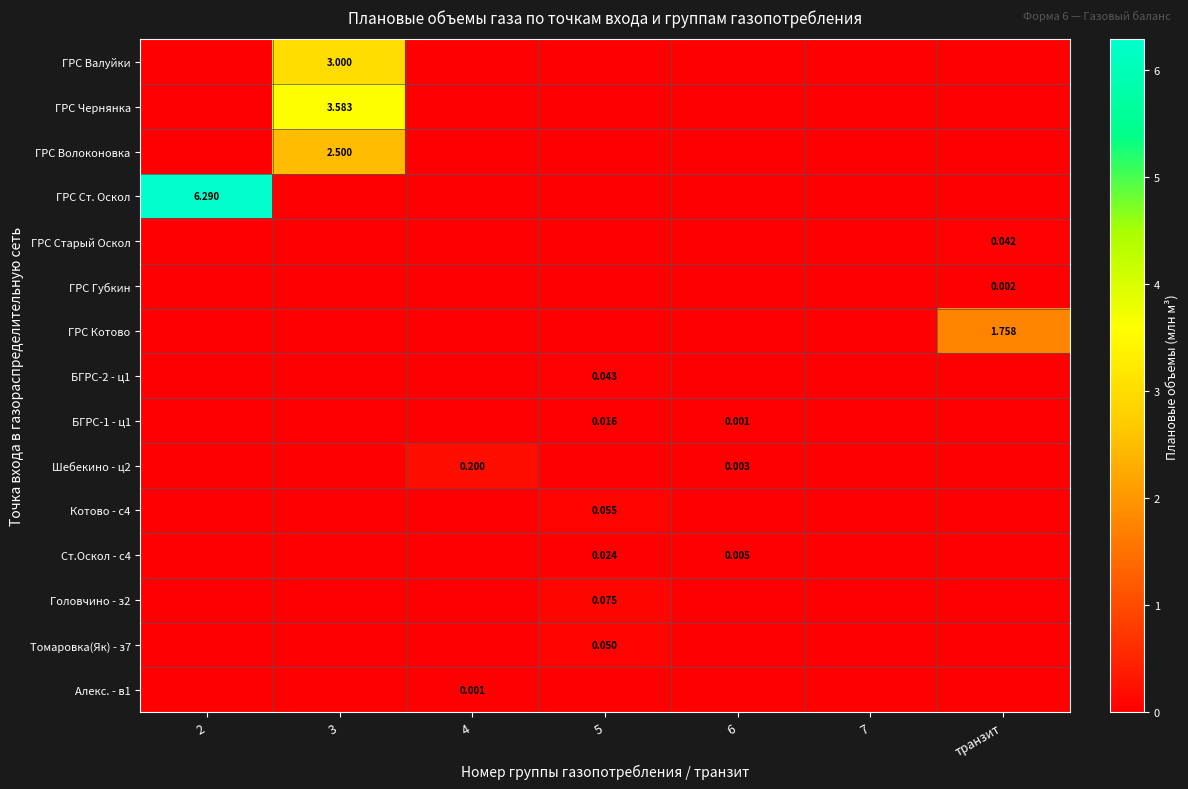

Between 6 and 4, which is larger?

6